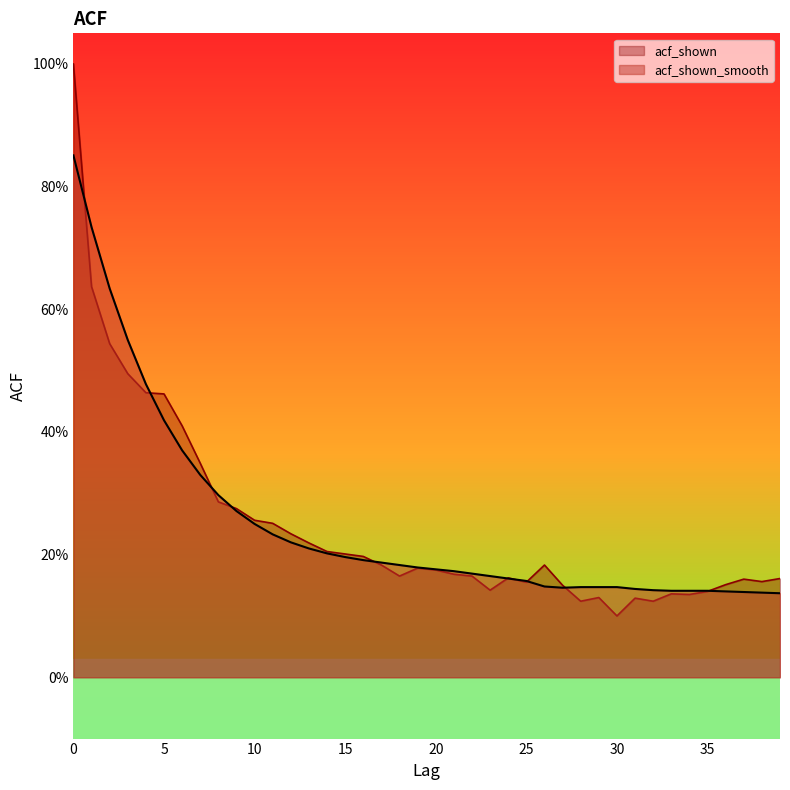

Which series changed the most between 5 and 37?

acf_shown